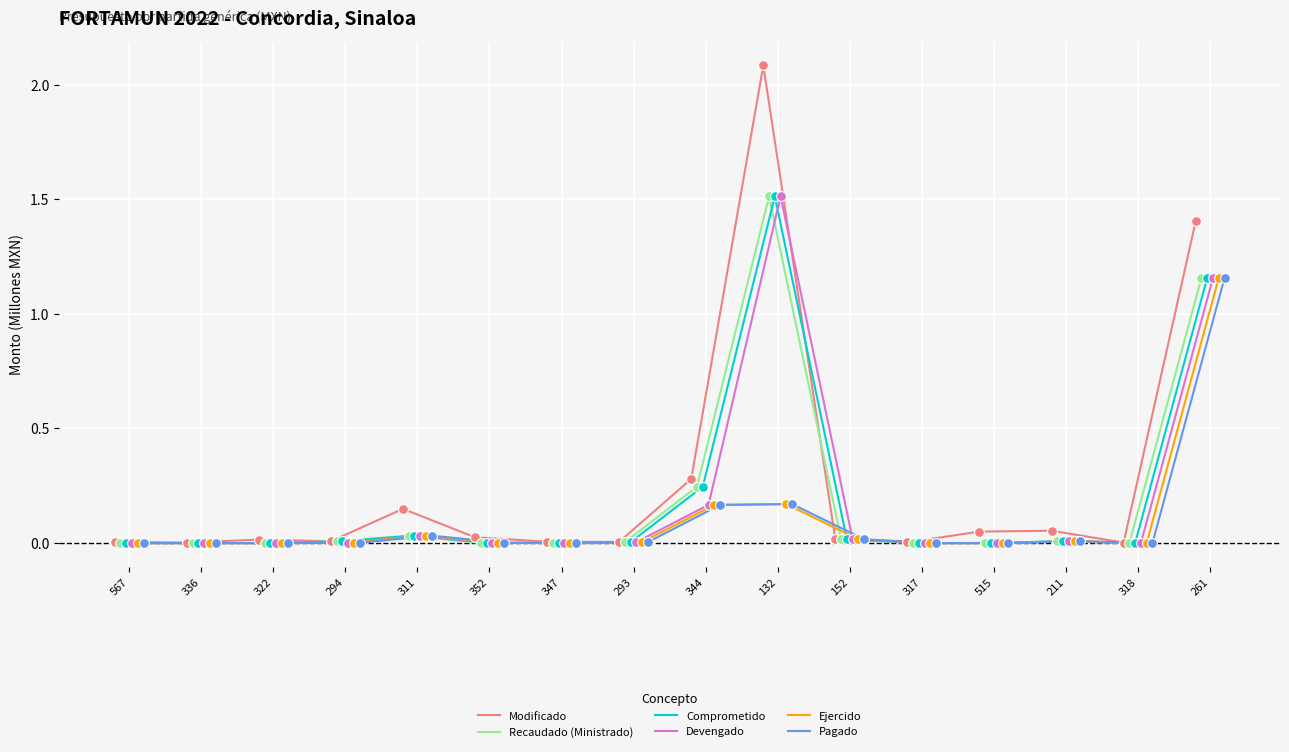

Which series reaches the maximum Y coordinate?

Modificado